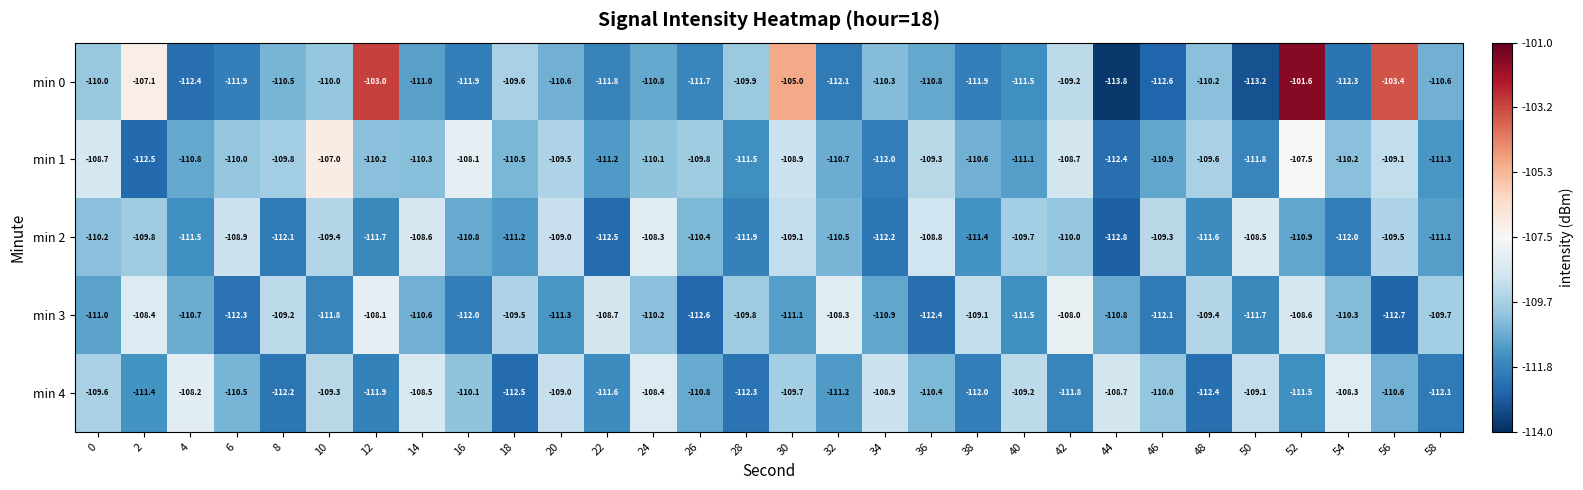

What is the difference between the min 1 values at 8 and 28?

1.7